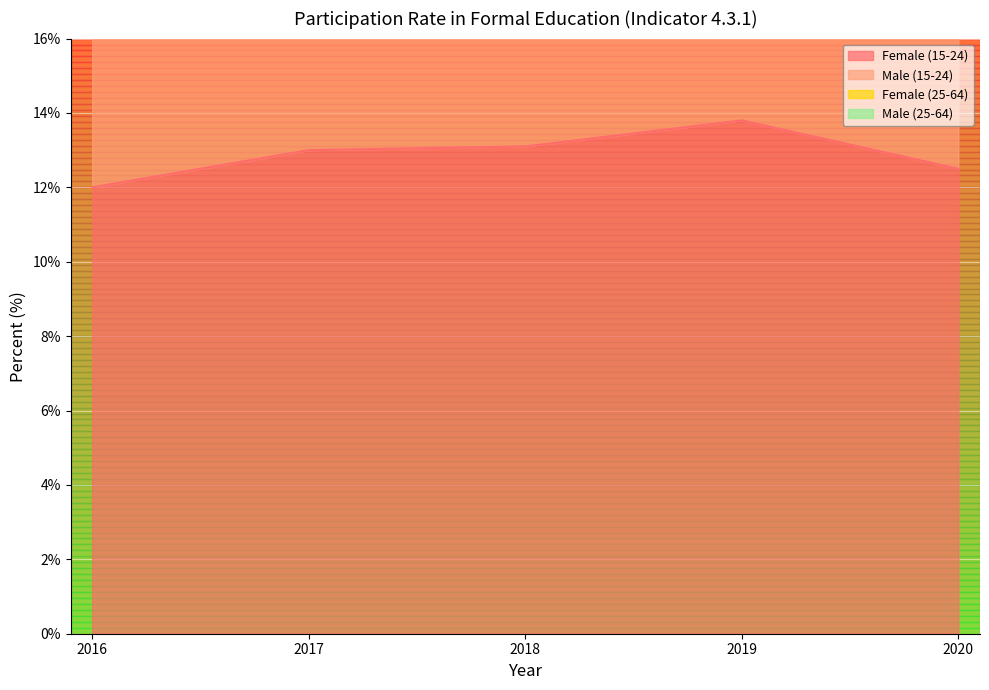

List the series in order of their peak value, lowest first.

Male (25-64), Female (25-64), Male (15-24), Female (15-24)